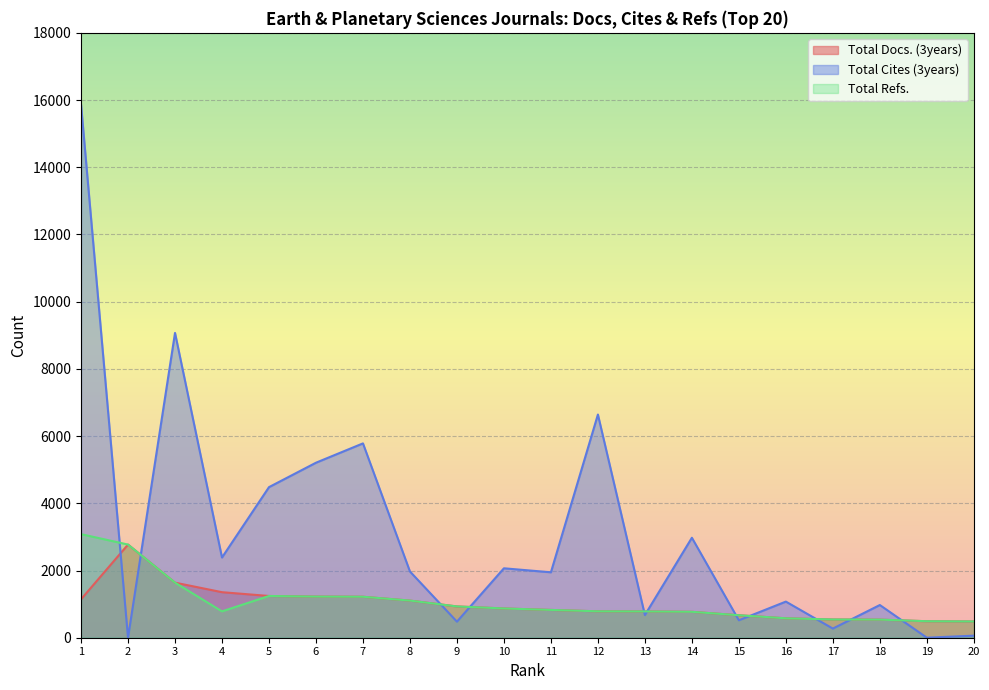

What is the sum of all Total Docs. (3years) values?

19971